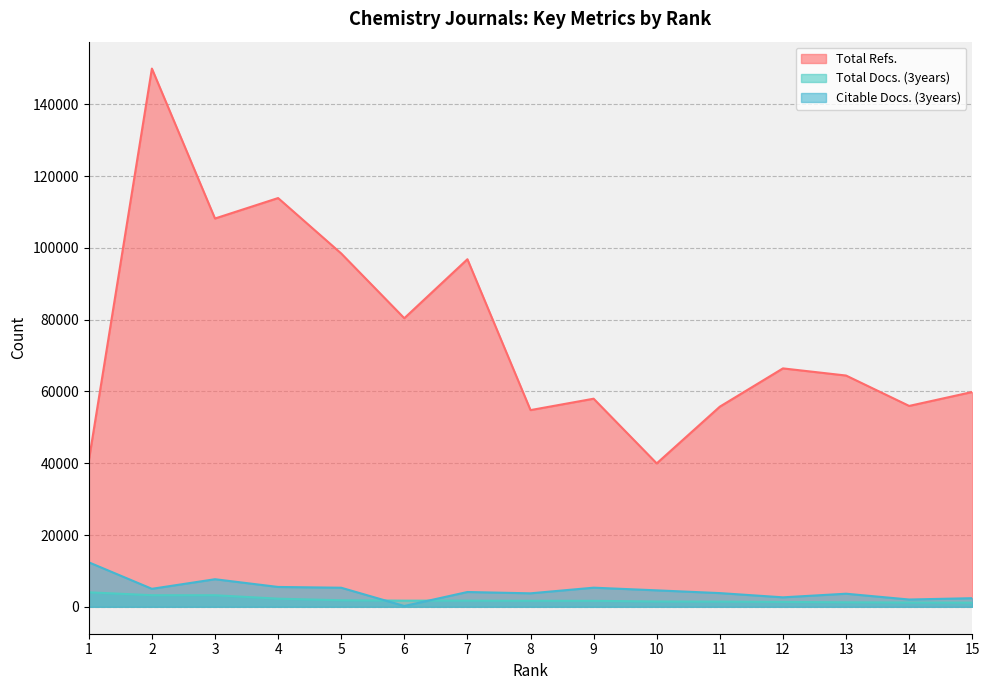

Which series changed the most between 9 and 14?

Citable Docs. (3years)